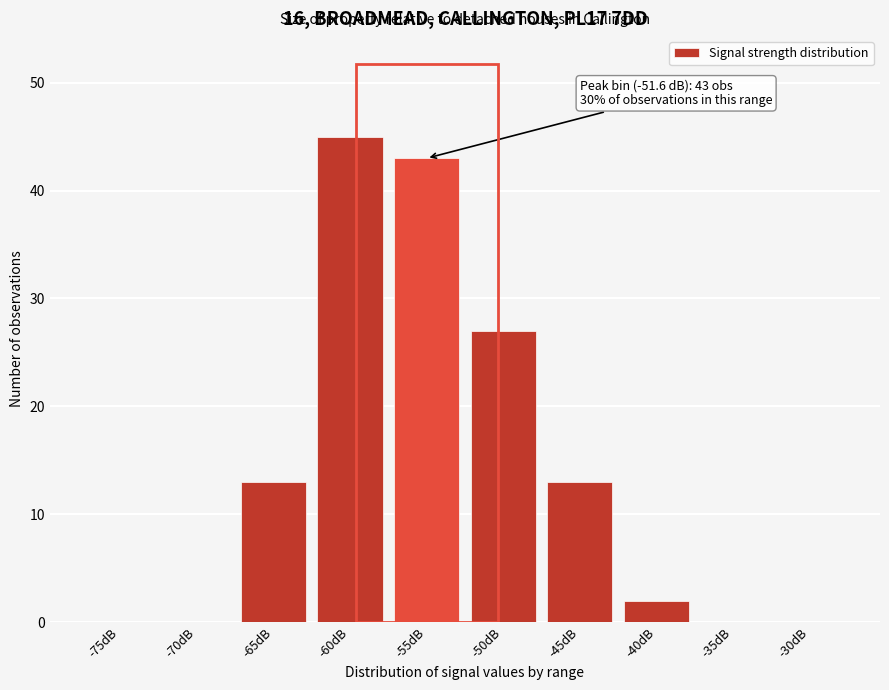

Reading left to right, list all the values displayed in this chart.

-75dB=0	-70dB=0	-65dB=13	-60dB=45	-55dB=43	-50dB=27	-45dB=13	-40dB=2	-35dB=0	-30dB=0